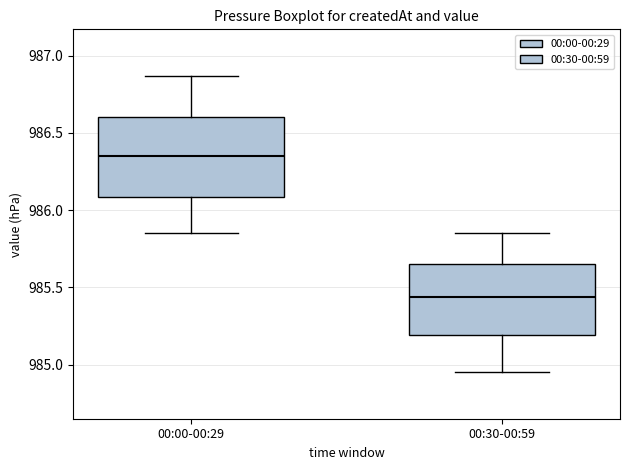

Comparing the boxes themselves (not the whiskers), which one is the tallest?

00:00-00:29